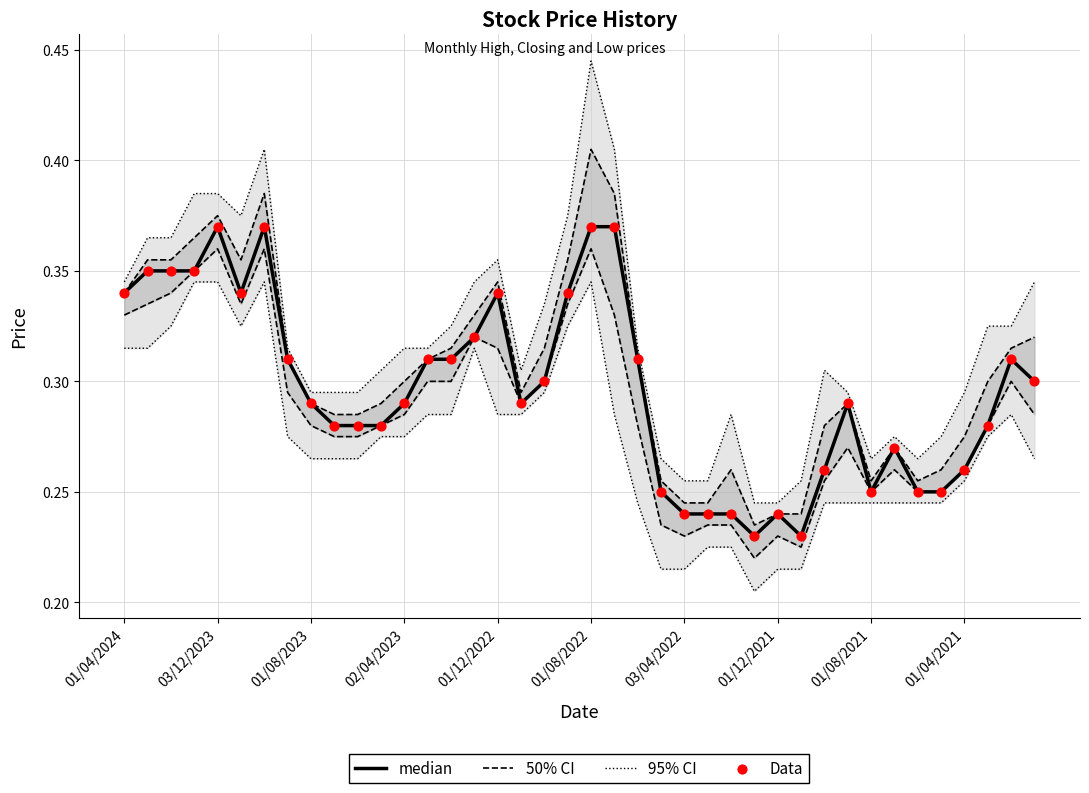

Is the value of Data at 22 greater than the value of 50% CI at 25?

Yes